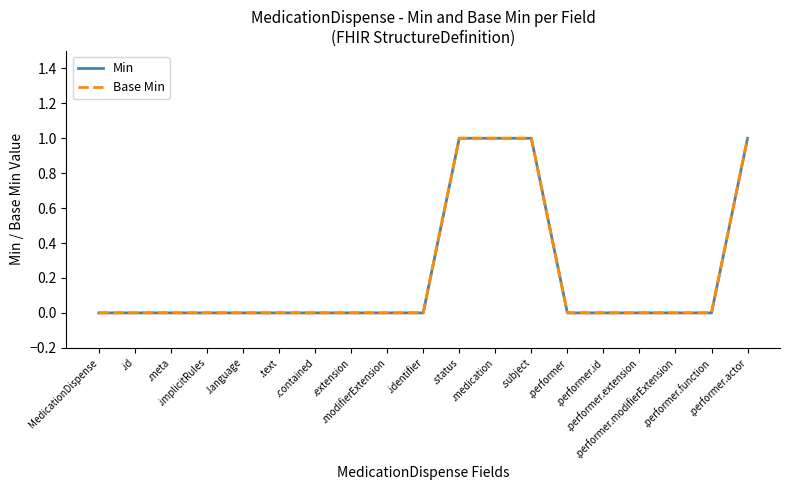

What is the difference between the maximum and minimum values in the Min series?

1